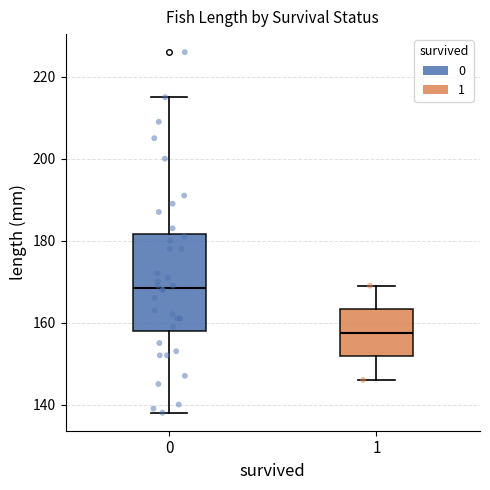

Where does the lower whisker of the box at x = 0 end on the y-axis? The values are not printed on the chart, so give them approximately, as read against the axis.

138